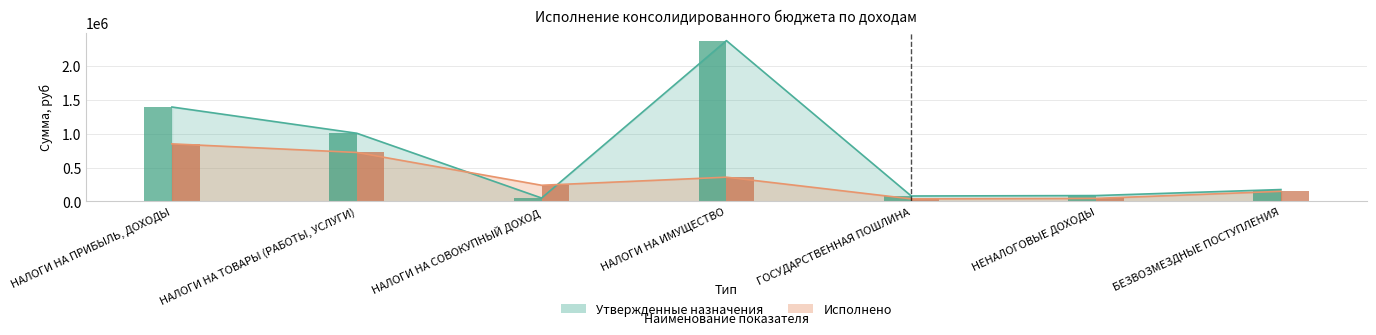

The Исполнено series shows 238284.0 at НАЛОГИ НА СОВОКУПНЫЙ ДОХОД. True or false?

True